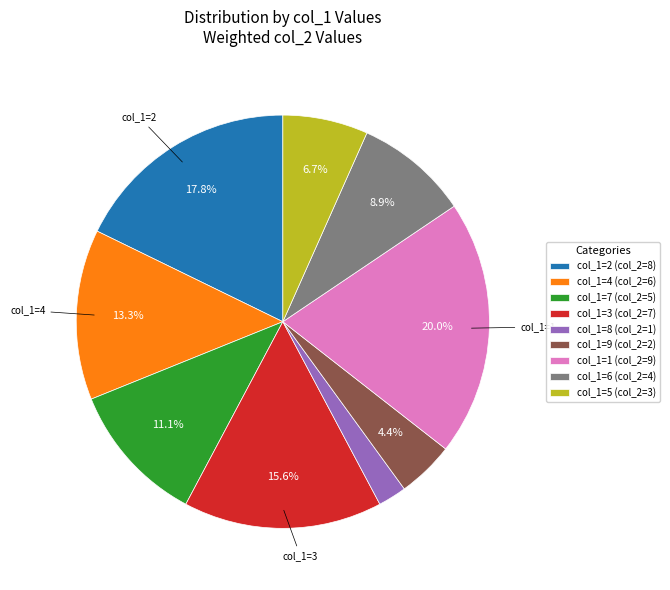

What is the total percentage of col_1=9 (col_2=2) and col_1=5 (col_2=3)?

11.1%